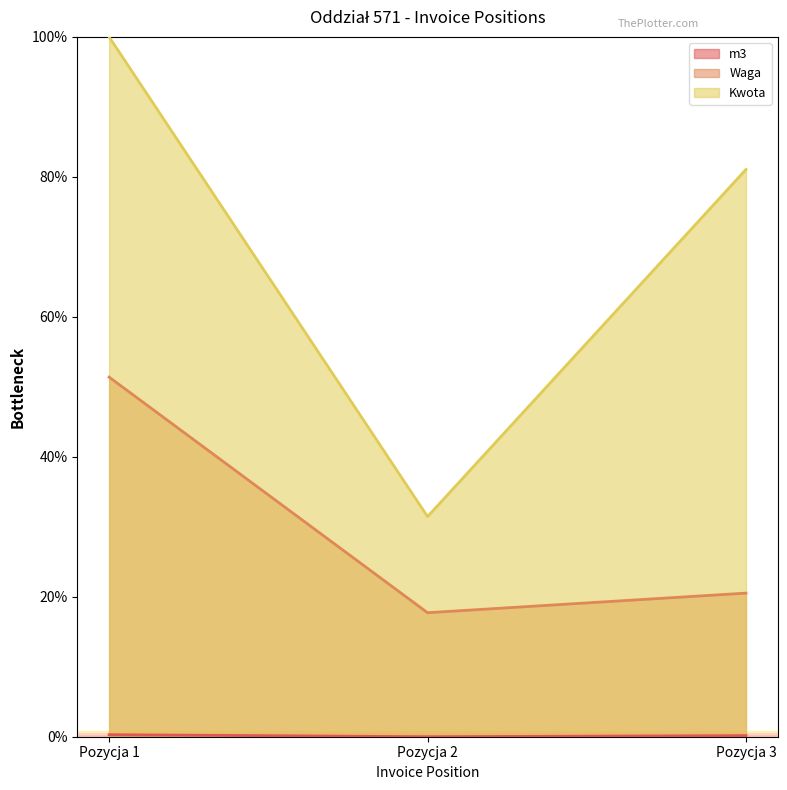

At how many categories does at least one series exceed 77?

2